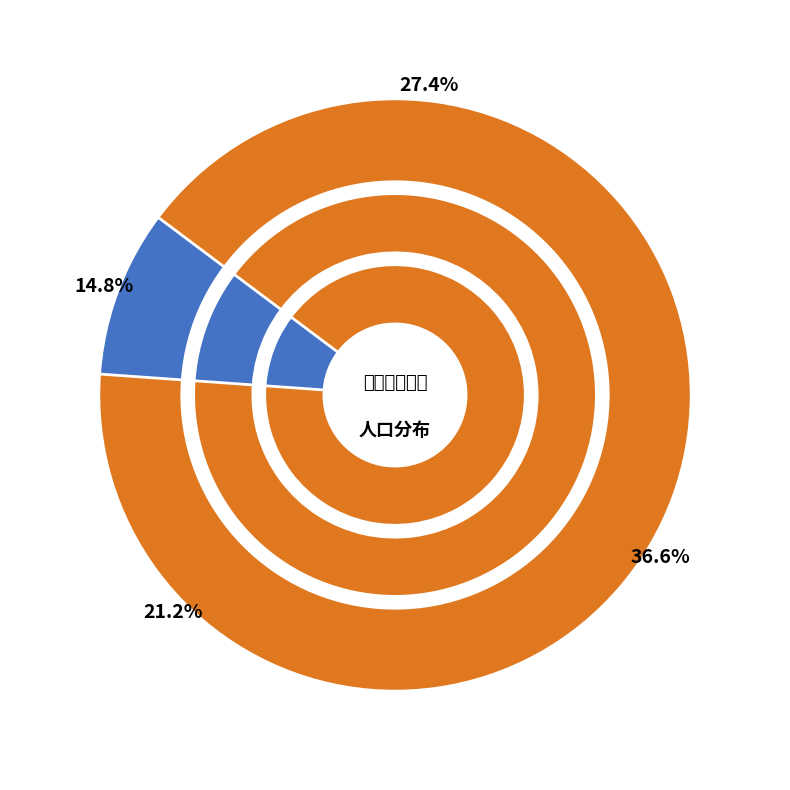

Between 海埔里 and 湖內里, which is larger?

湖內里